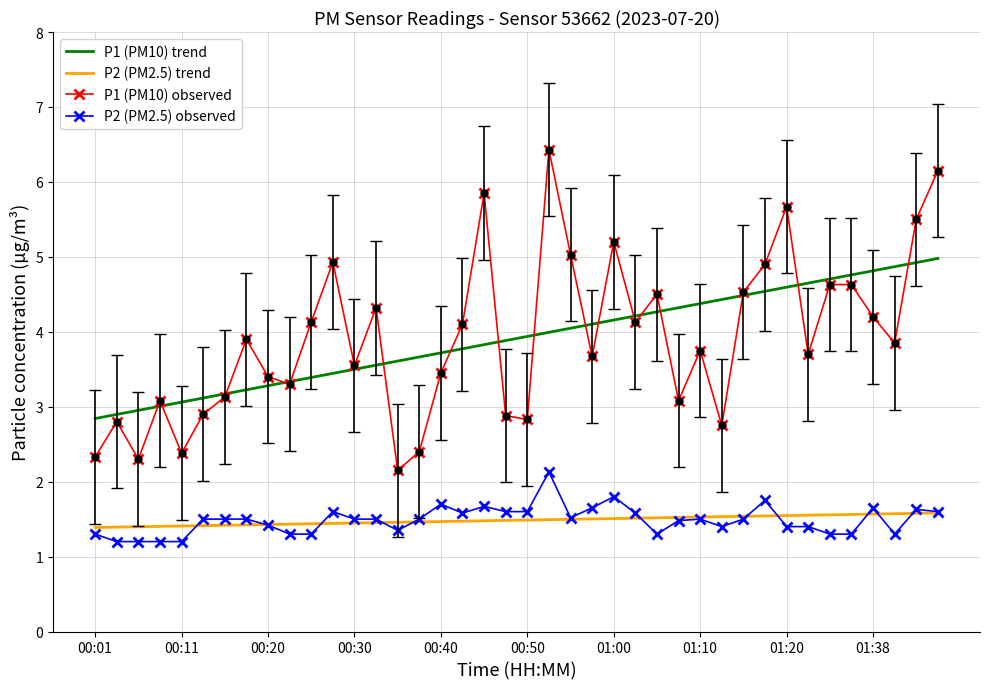

True or false: P2 (PM2.5) trend and P1 (PM10) observed cross at least once.

False